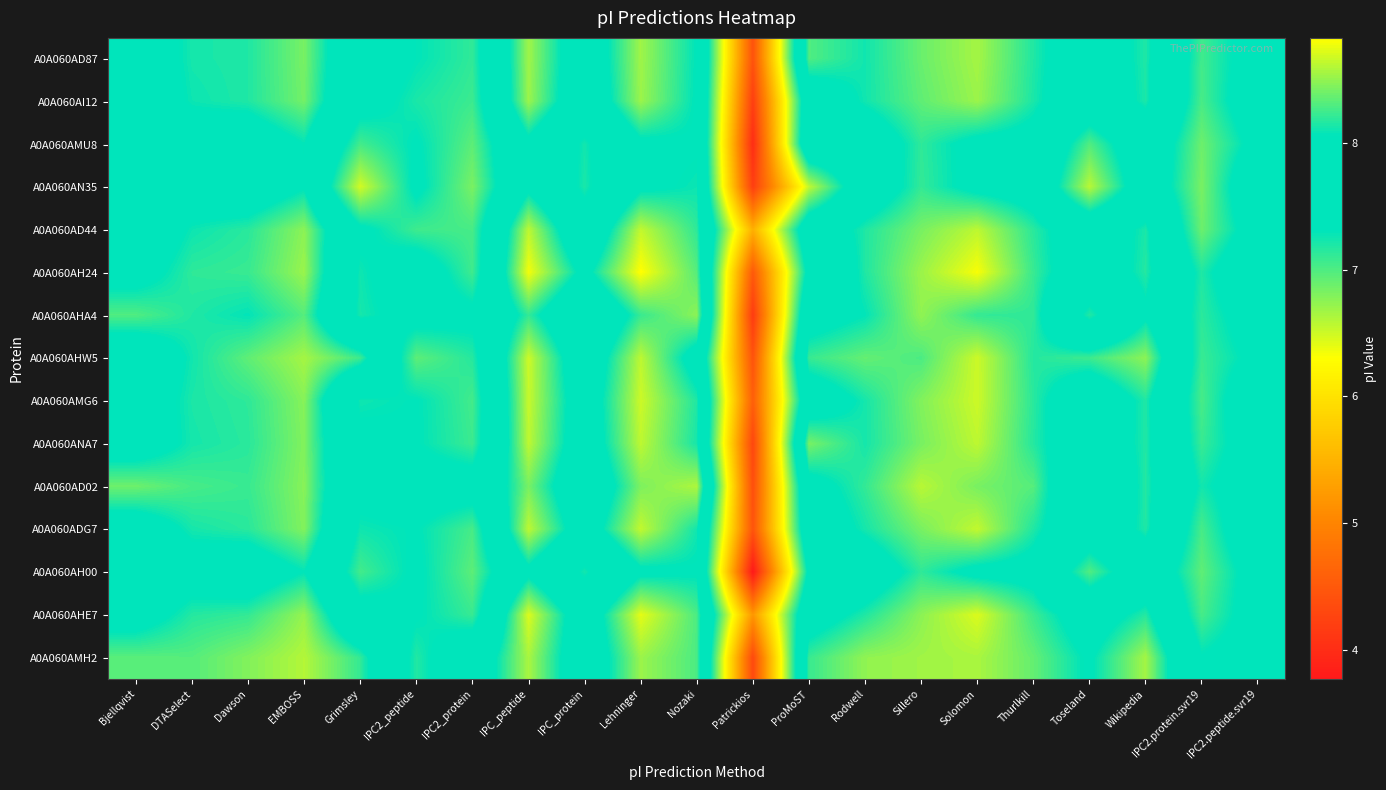

Between IPC2.protein.svr19 and Nozaki, which is larger?

Nozaki